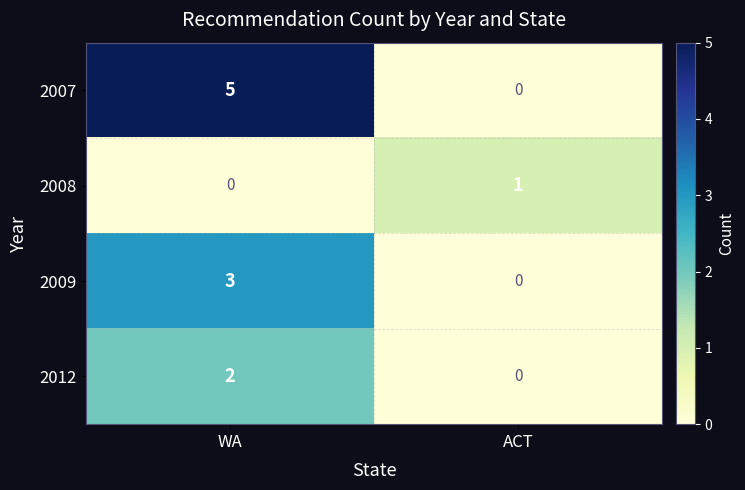

What is the approximate value of 2009 at WA?

3